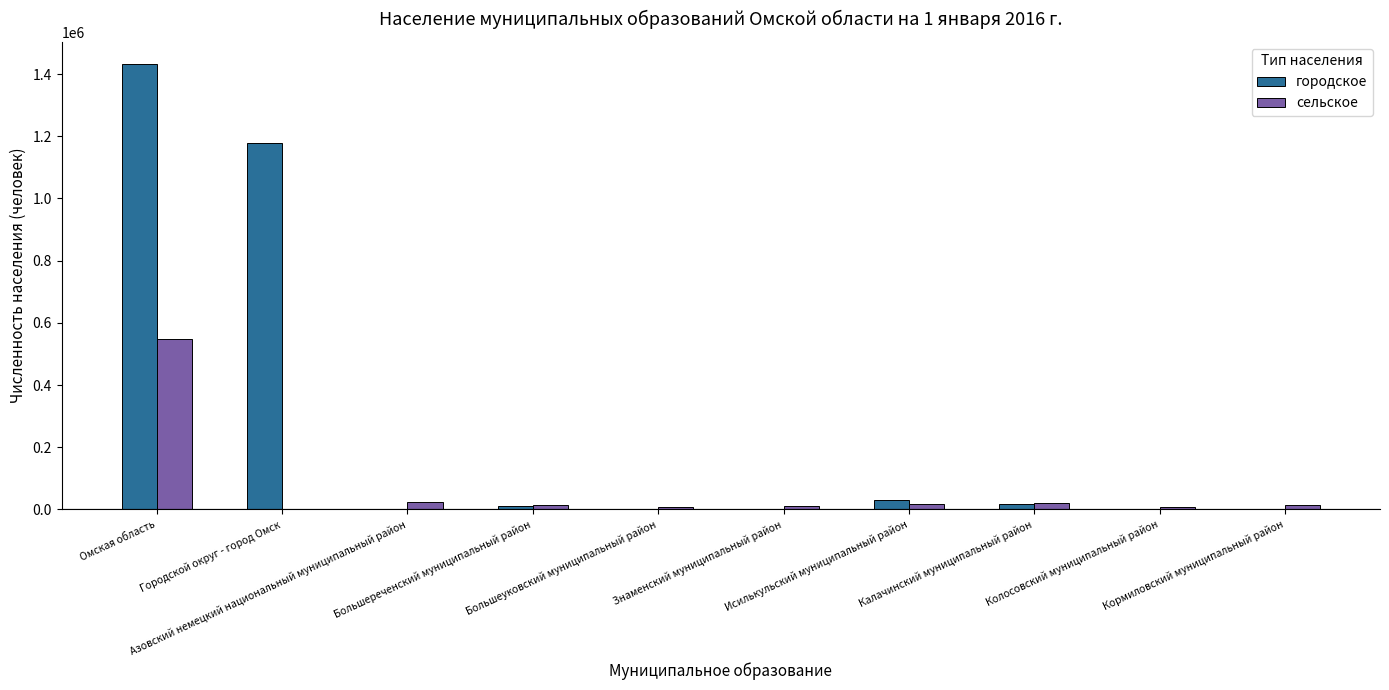

What is the highest value of the городское series?

1431811